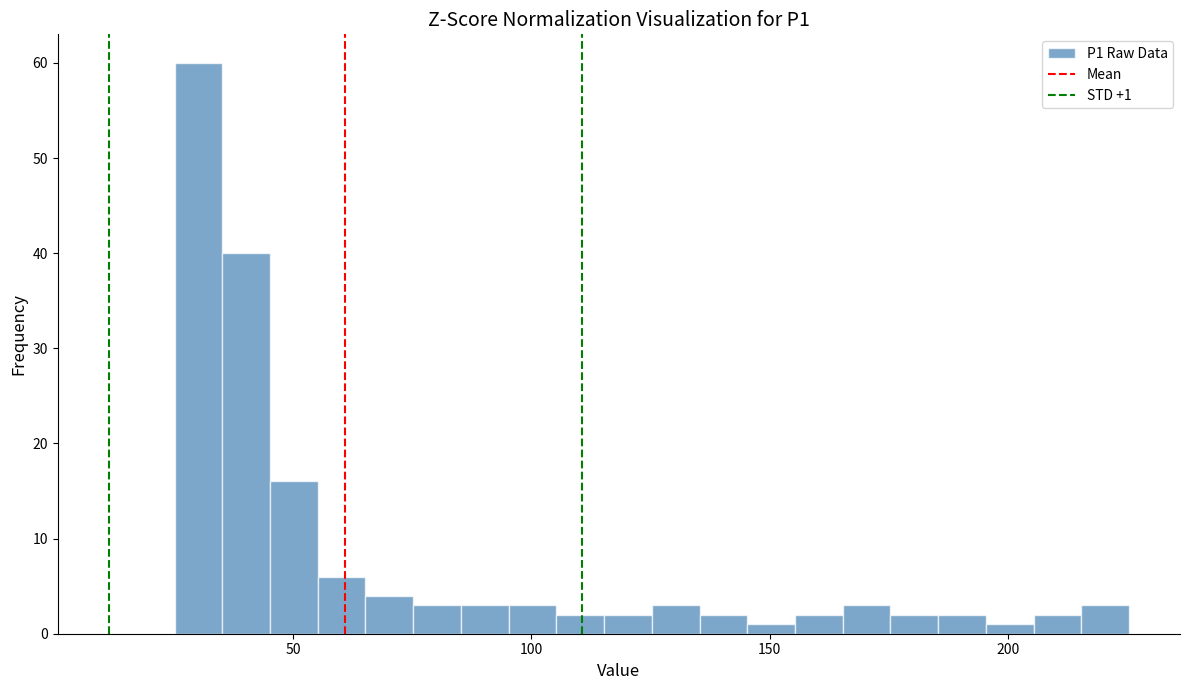

Around what value on the x-axis is the tallest bar? Give the approximate position of its centre, as read against the axis.

30